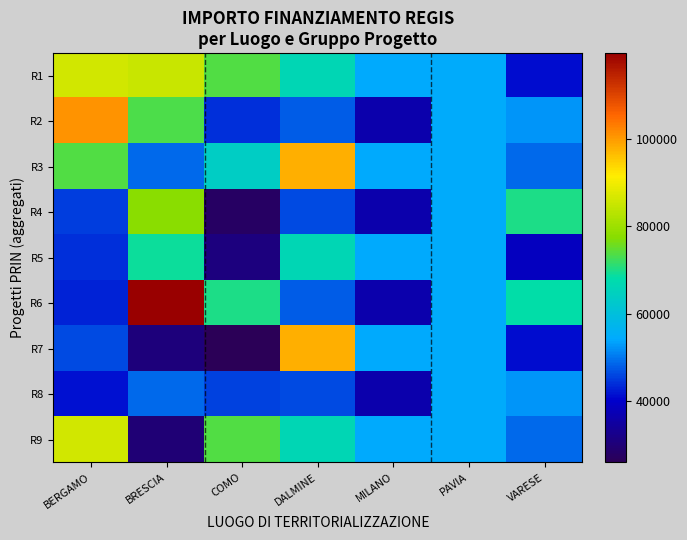

At which category does the chart reach its peak across all series?

BRESCIA